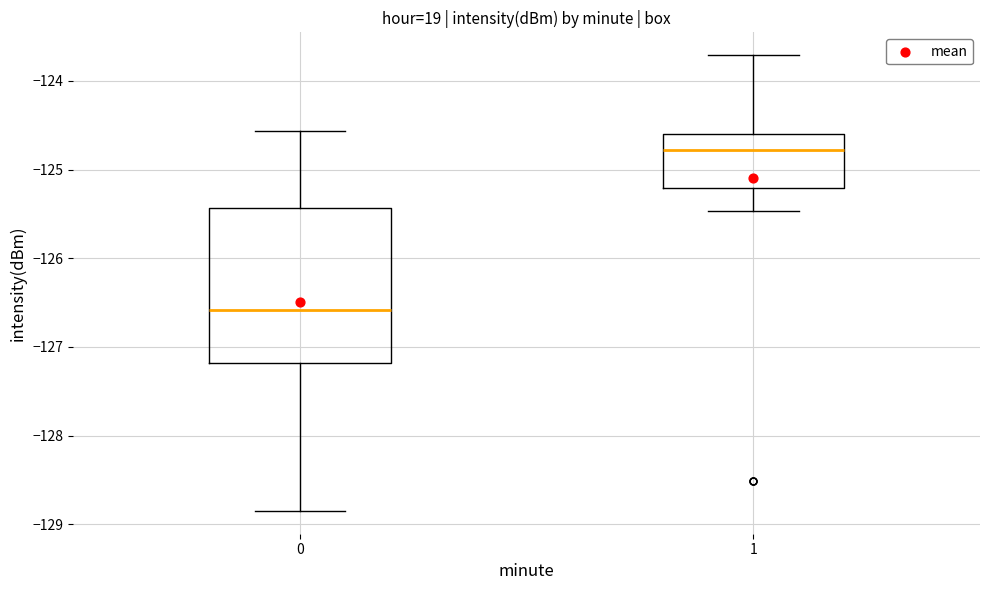

Which box is the tallest, from its lower edge to its upper edge?

0